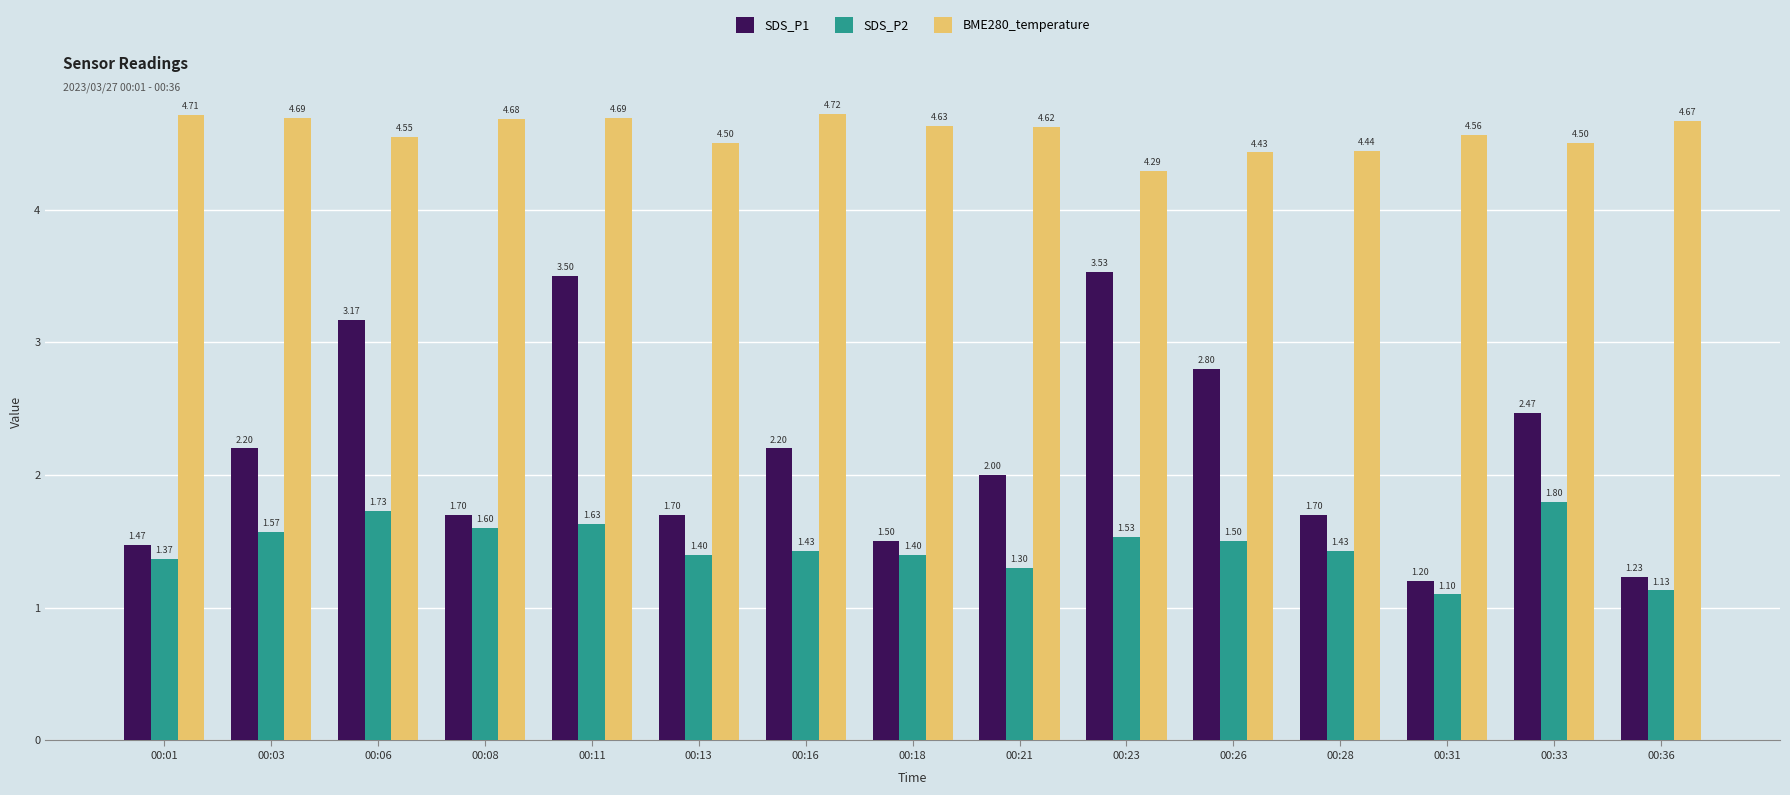

True or false: SDS_P1 has a value of 1.9 at 00:26.

False